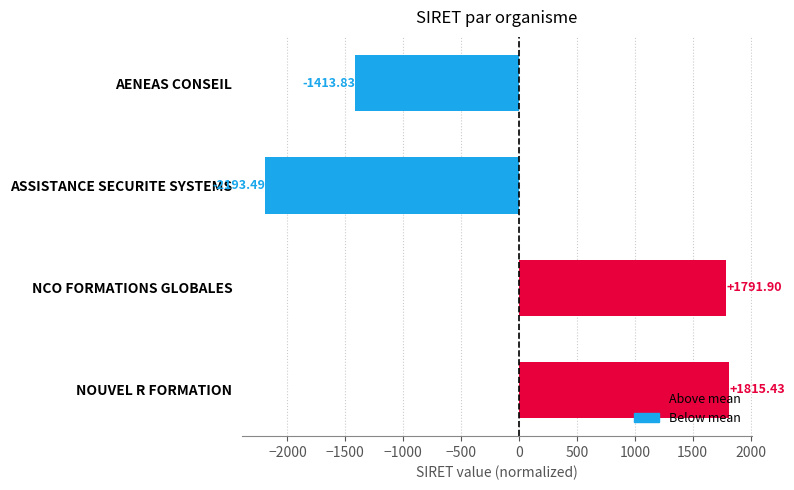

At which category does the chart reach its minimum across all series?

ASSISTANCE SECURITE SYSTEMS